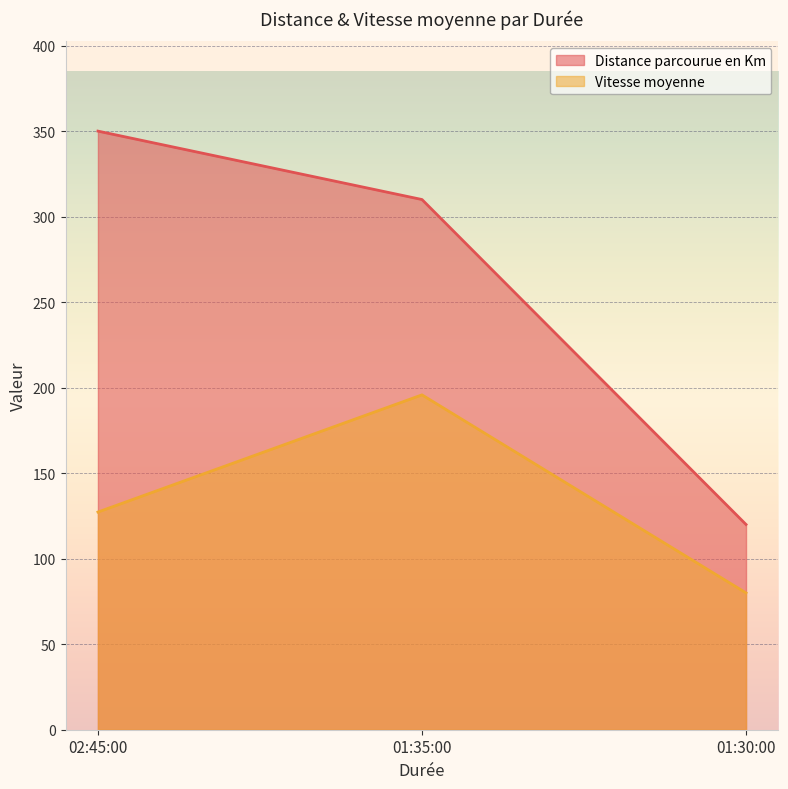

Which series has the largest total across all categories?

Distance parcourue en Km